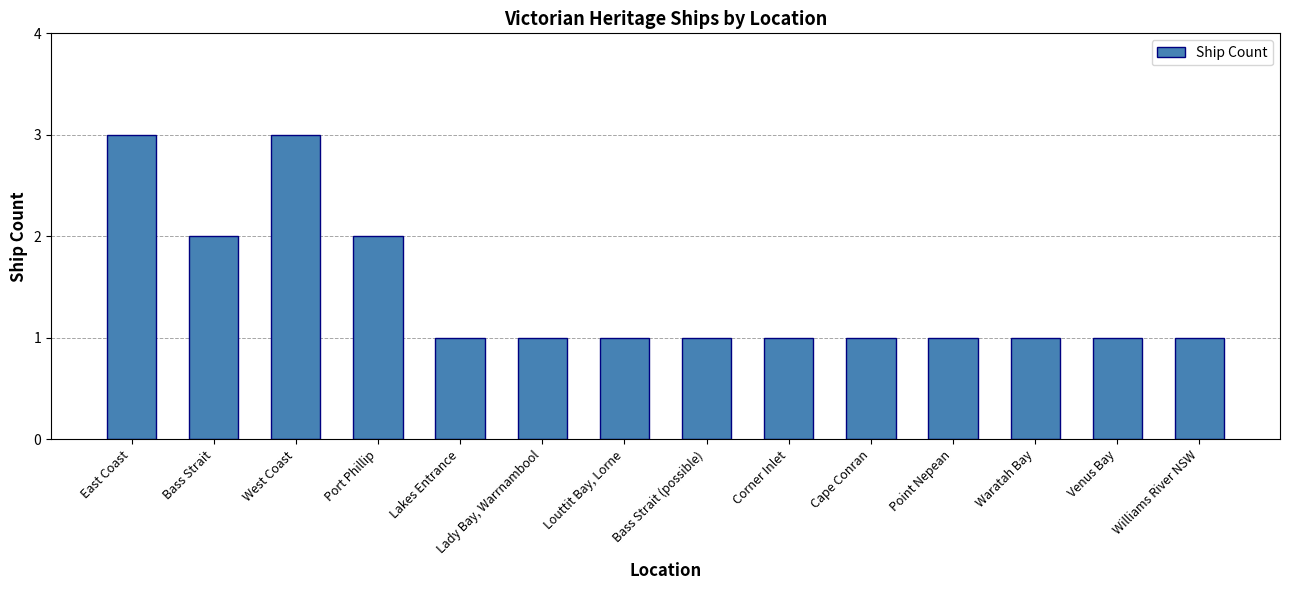

What is the greatest value displayed?

3